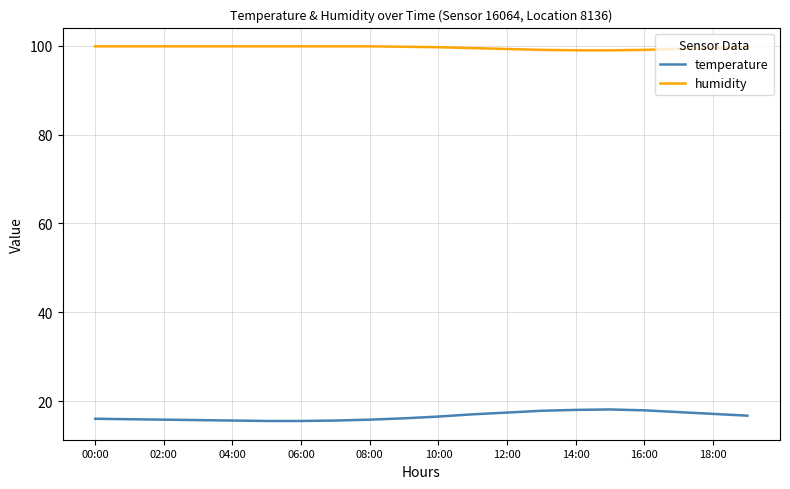

List the series in order of their overall mean, highest first.

humidity, temperature